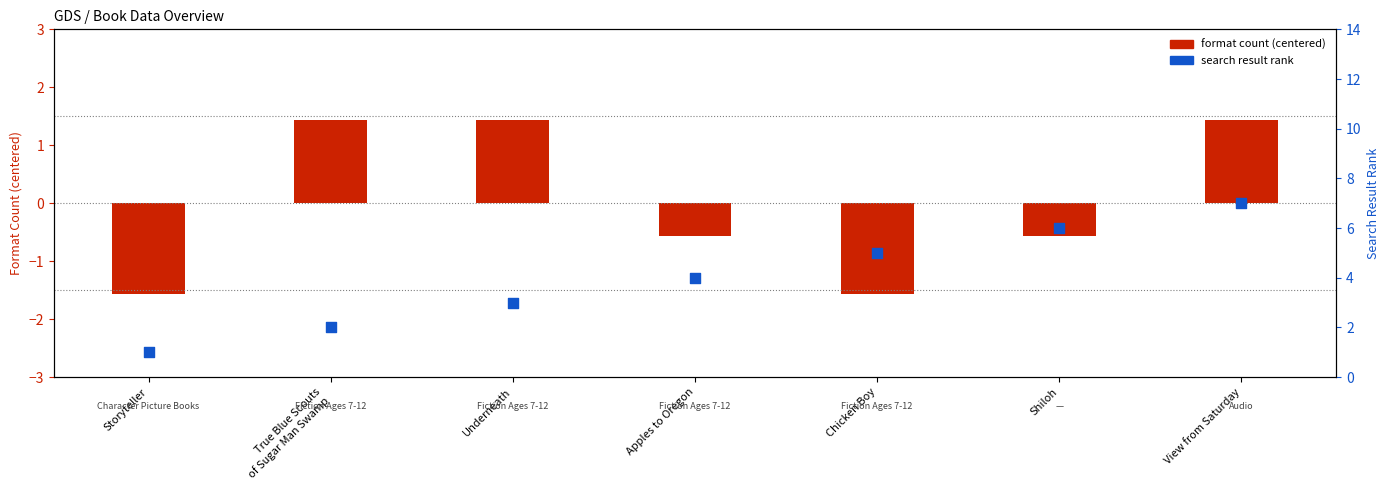

What is the change in value from Storyteller to Shiloh?

+5